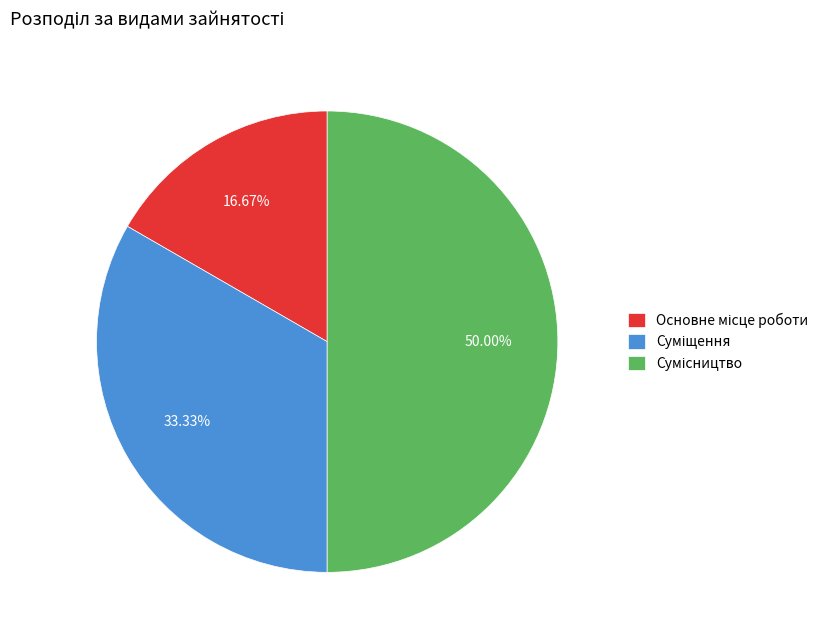

What is the change in value from Основне місце роботи to Сумісництво?

+2